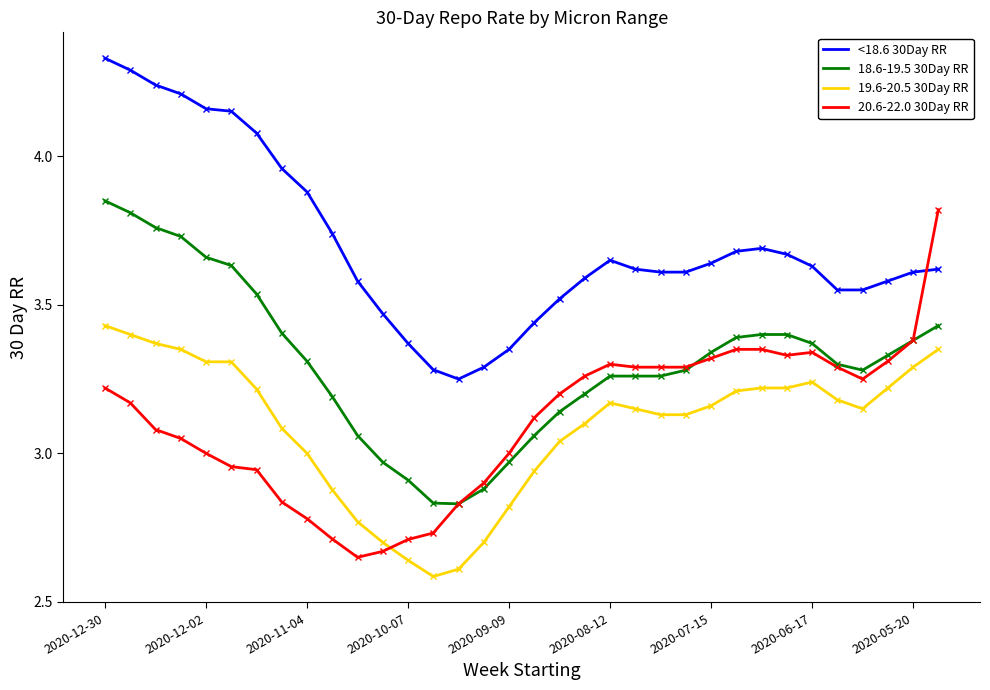

True or false: 18.6-19.5 30Day RR and <18.6 30Day RR cross at least once.

False